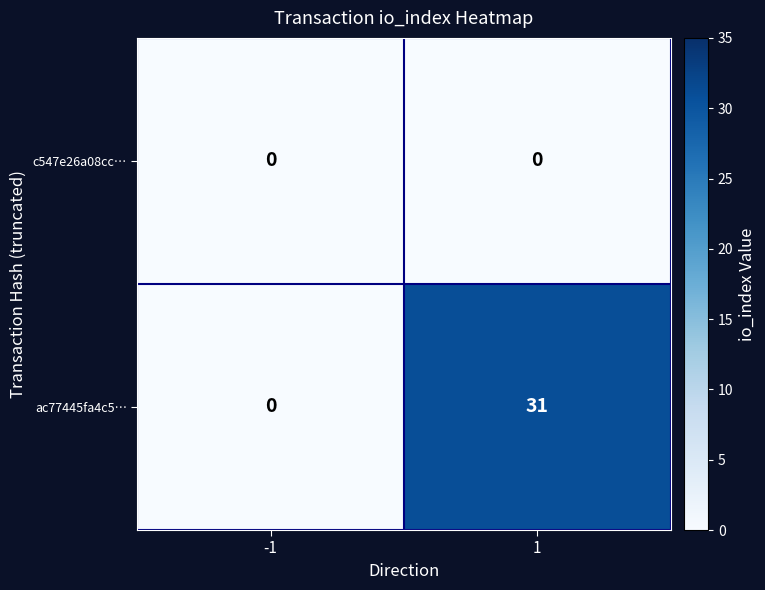

The value of c547e26a08cc… at 1 is 0. True or false?

True